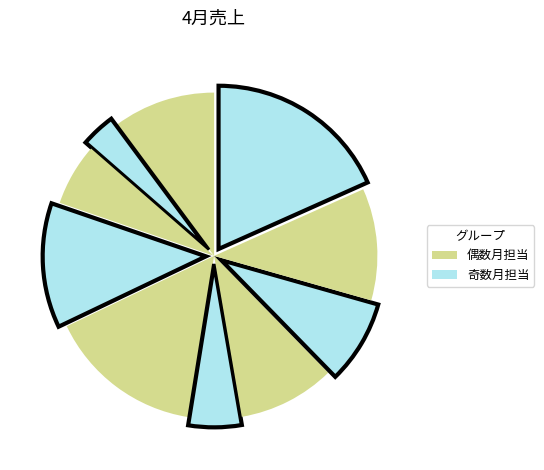

How many slices are in this pie chart?

10